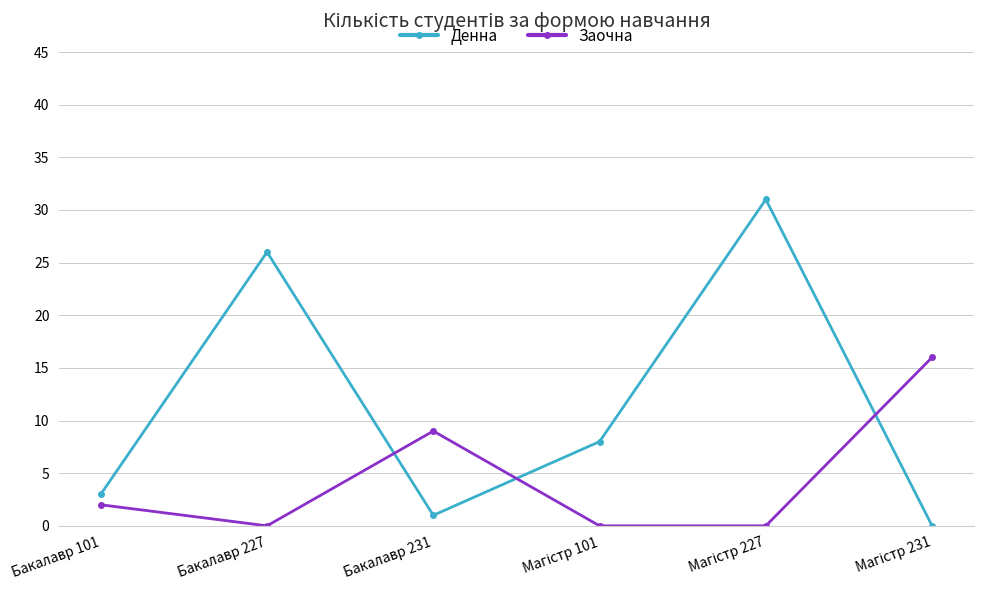

What is the label of the 3rd point from the left?

Бакалавр 231